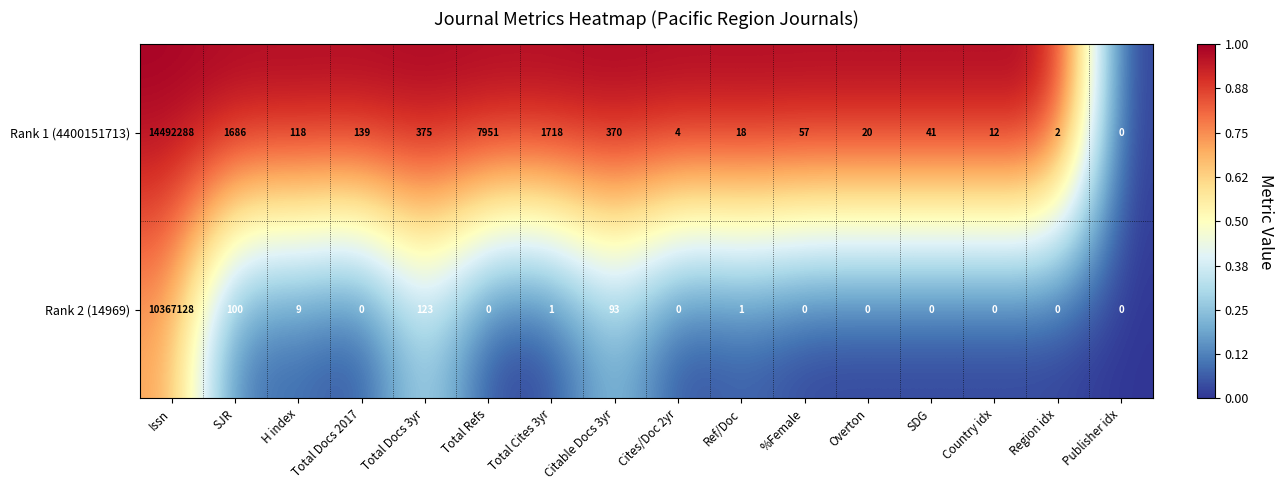

How many distinct data groups are displayed?

2